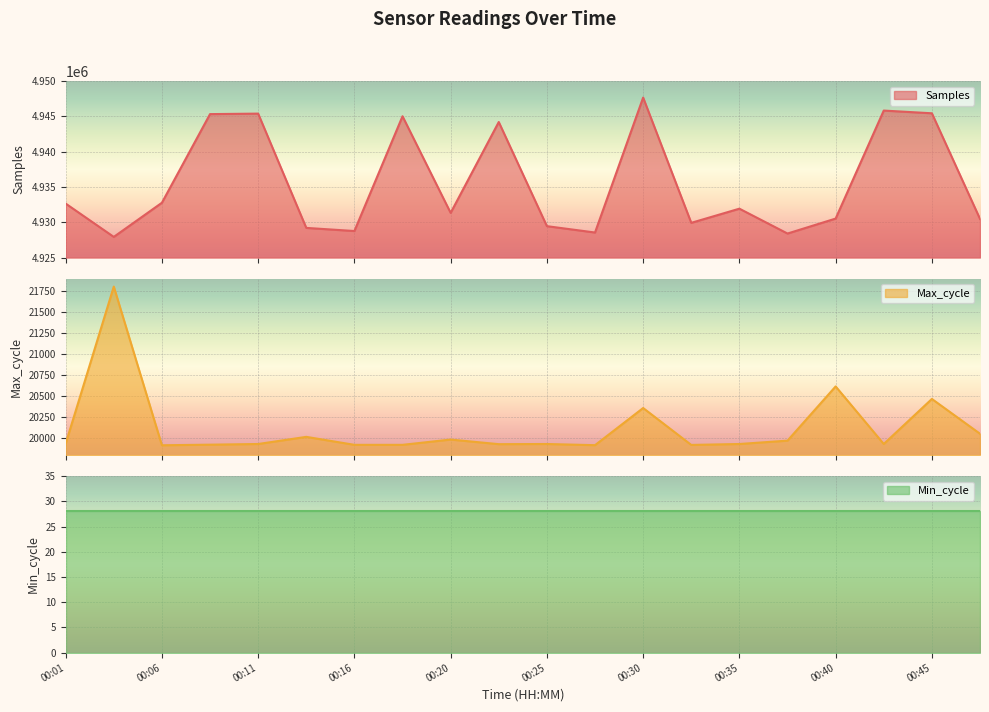

What is the difference between the maximum and minimum values in the Max_cycle series?

1888